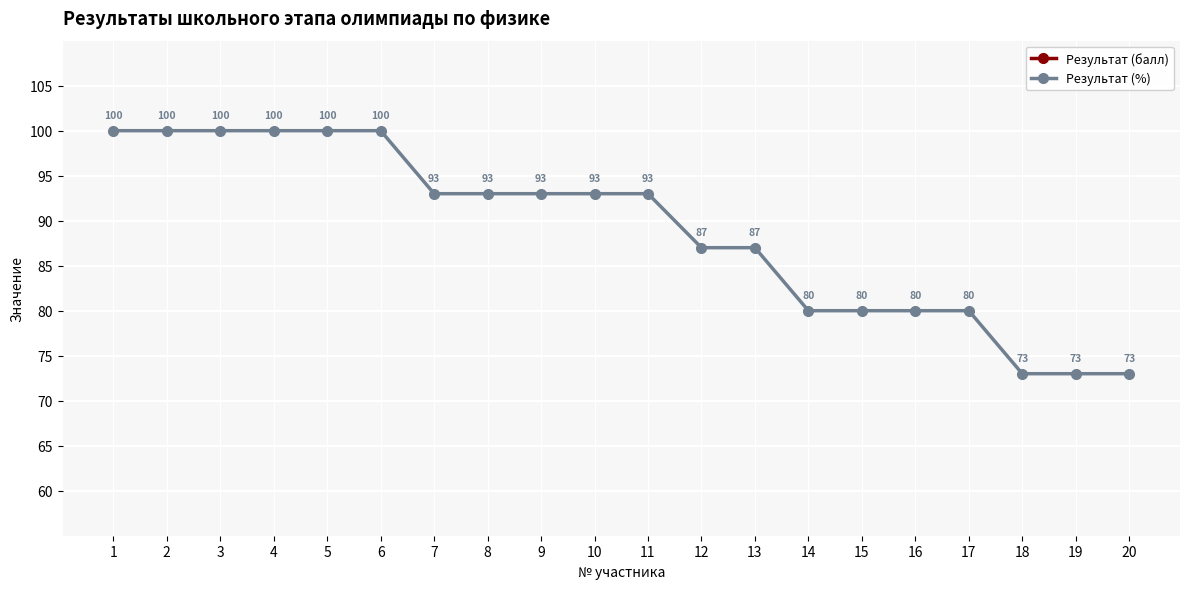

Between 17 and 18, which series saw the biggest shift?

Результат (%)